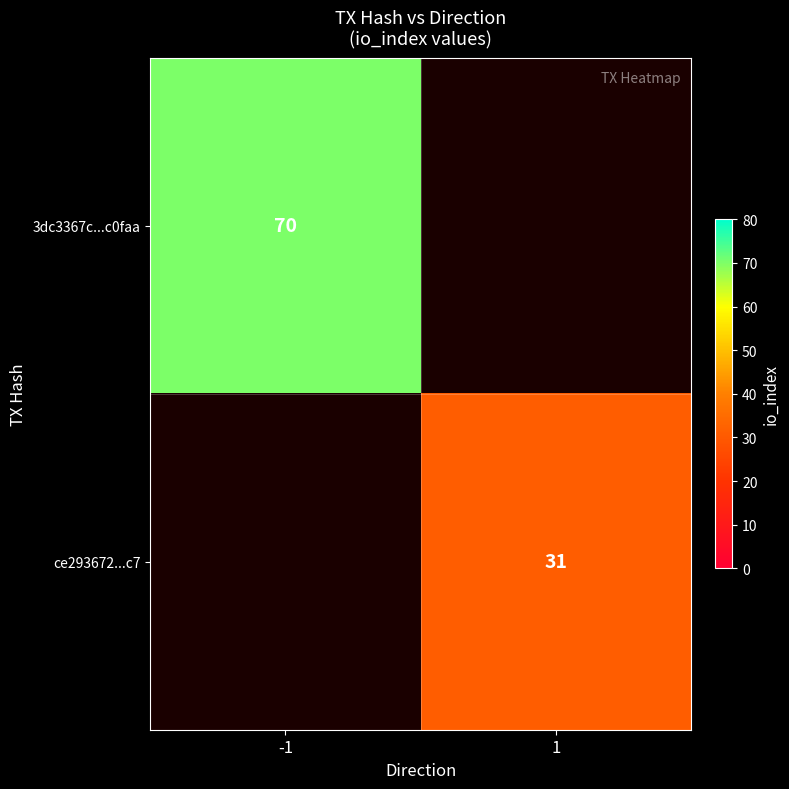

Is it true that ce293672...c7 equals 31 at 1?

True